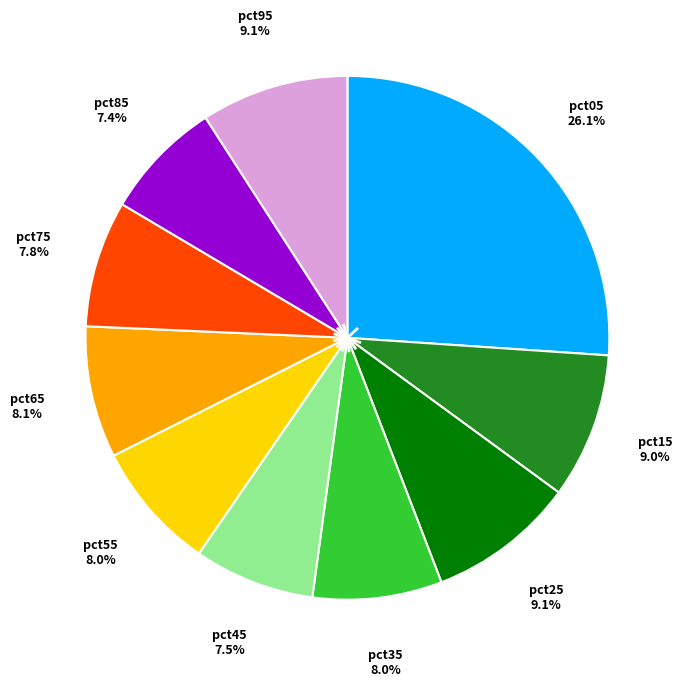

How many slices are in this pie chart?

10